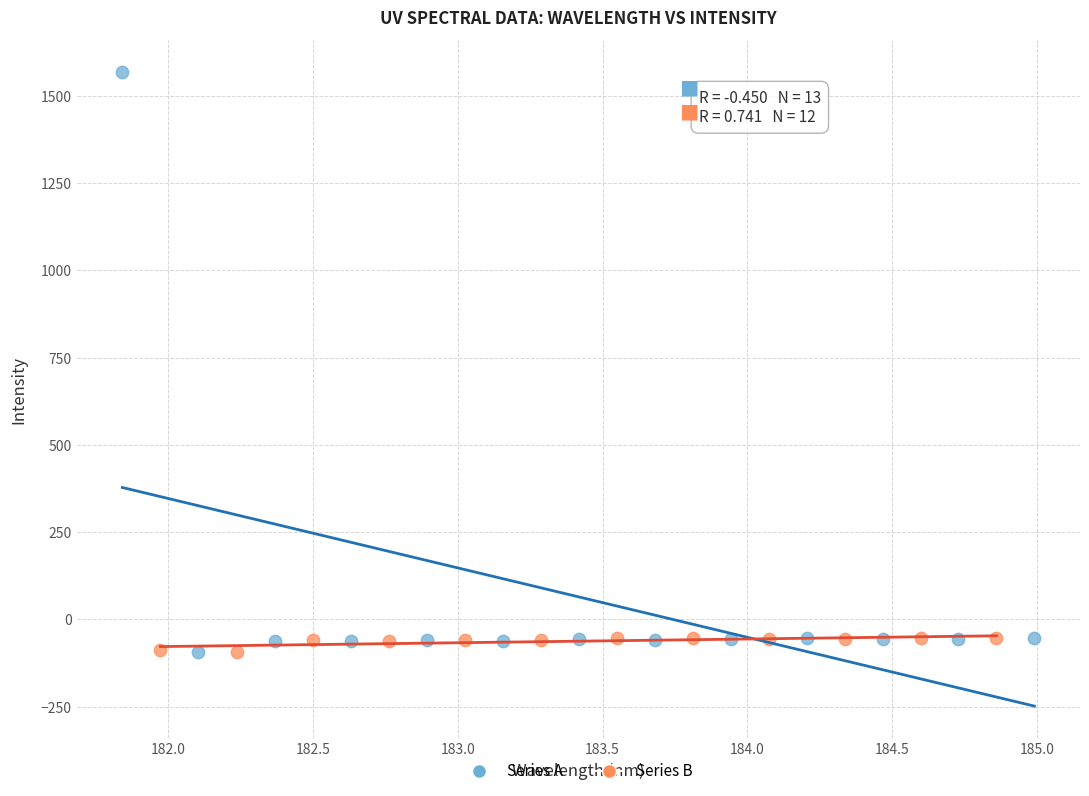

Which series has the largest Y range (max minus min)?

Series A